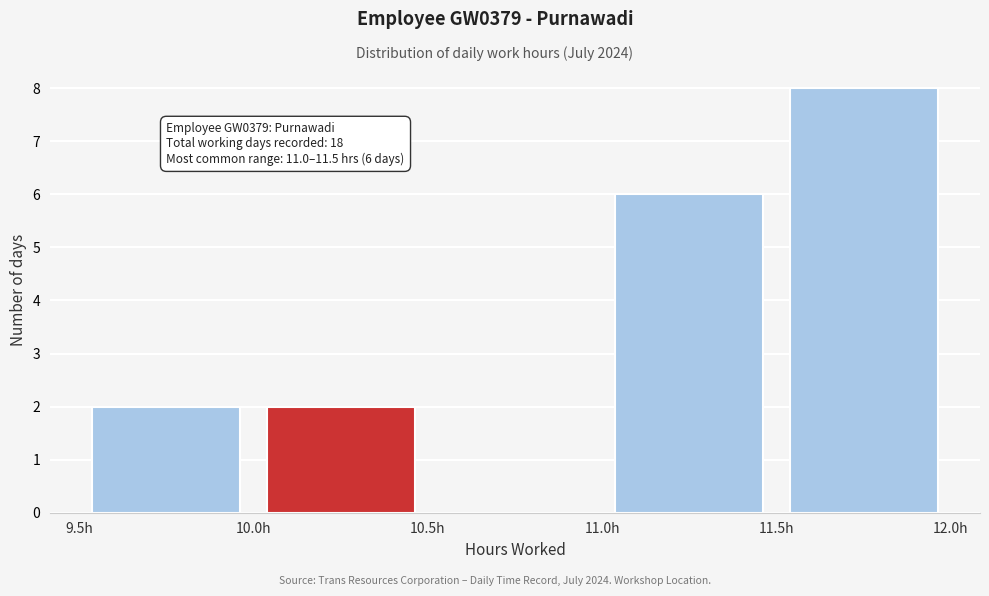

Over which range of the x-axis is the bar tallest?

11.5 to 12.0